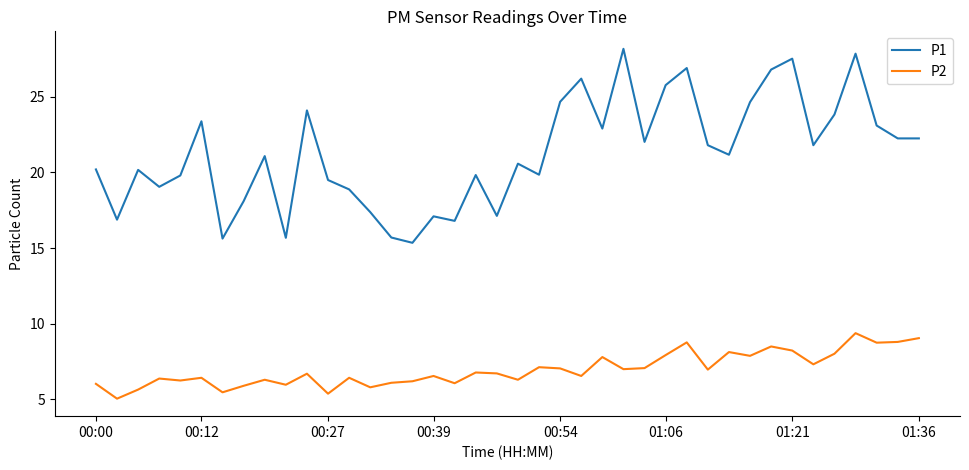

True or false: P1 and P2 intersect in this chart.

False